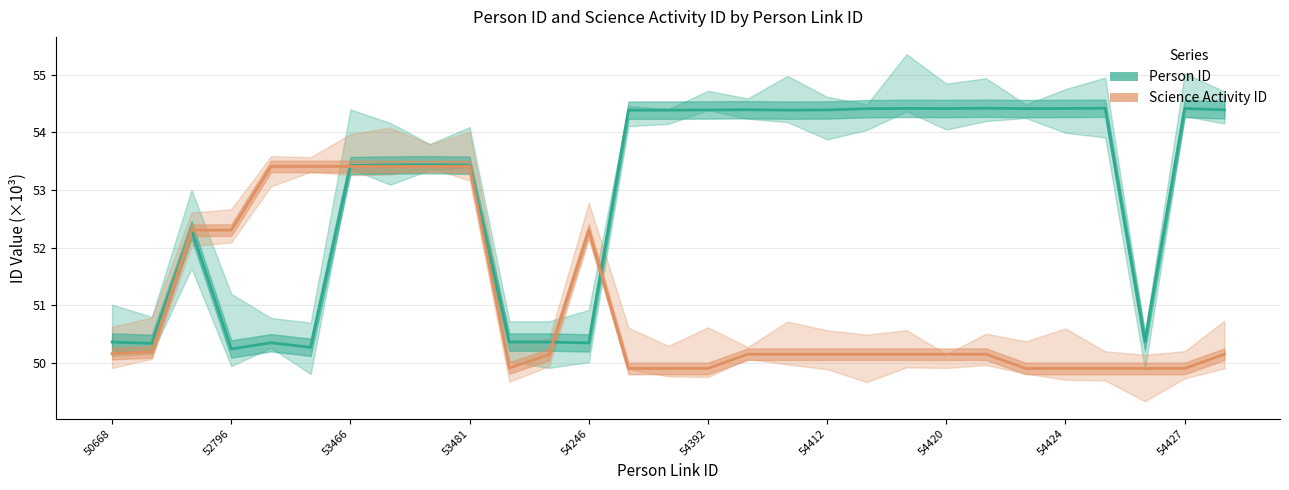

How many values in the Person ID series exceed 54?

15